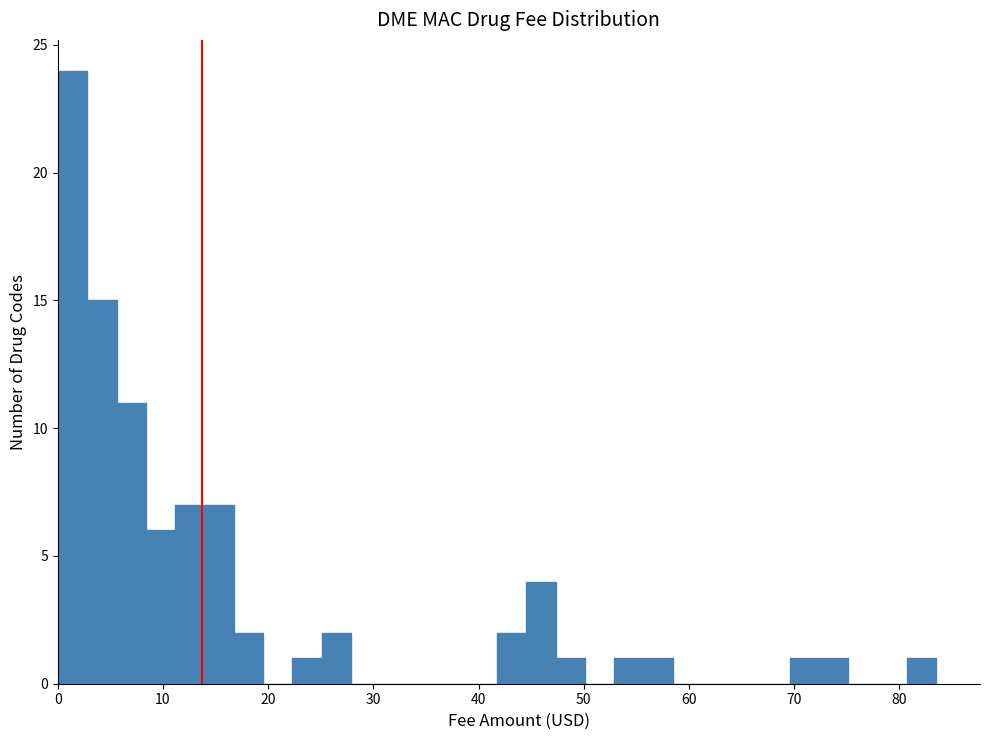

Around what value on the x-axis is the tallest bar? Give the approximate position of its centre, as read against the axis.

1